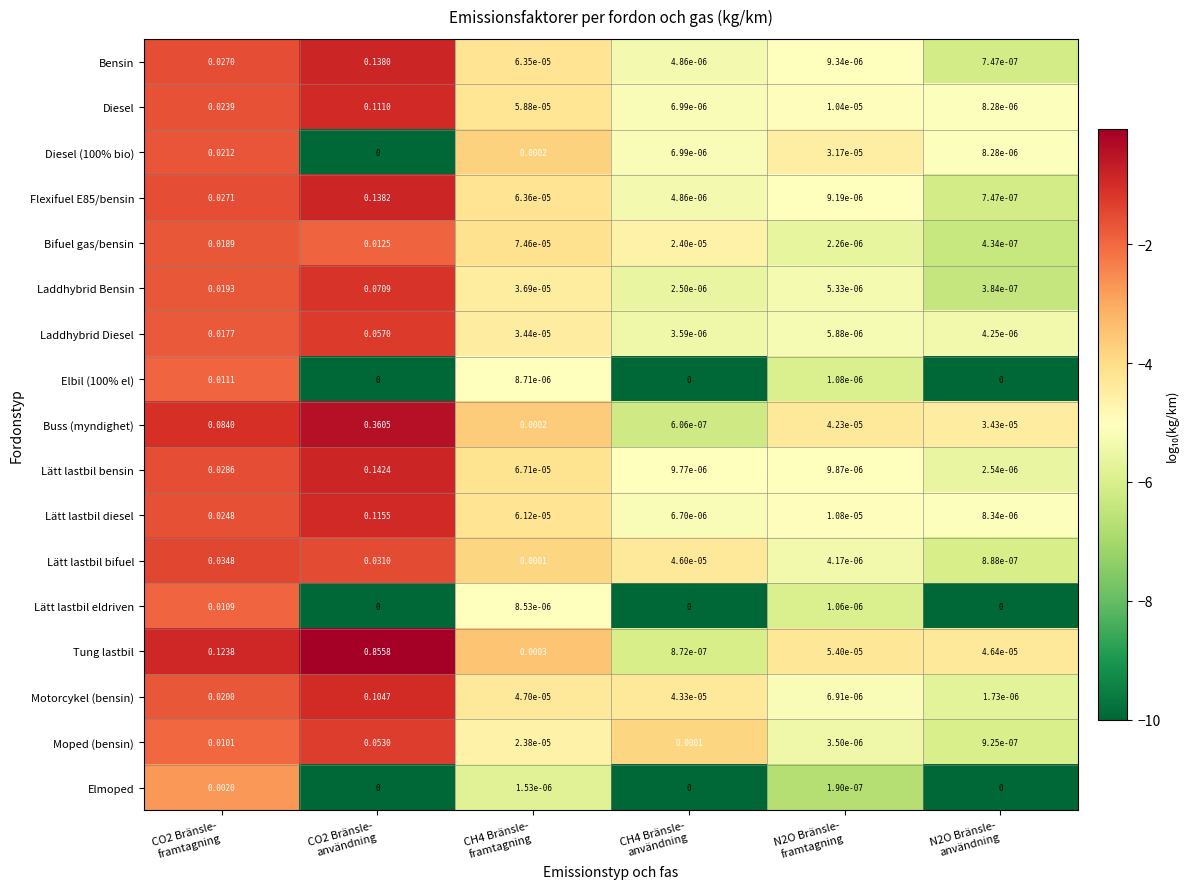

Which series has the widest spread of values?

Tung lastbil